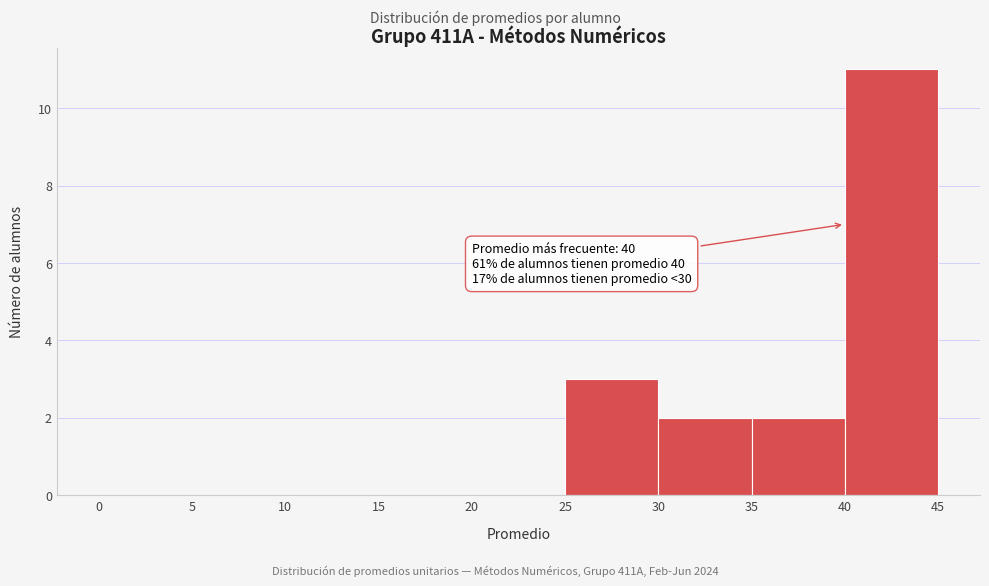

Over which range of the x-axis is the bar tallest?

40 to 45